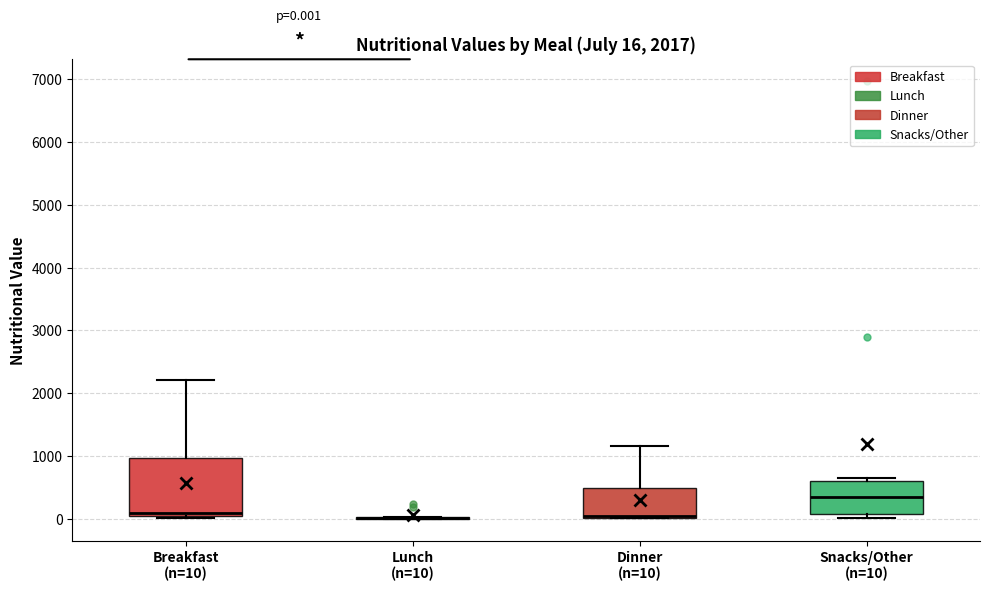

Which box is the tallest, from its lower edge to its upper edge?

Breakfast (n=10)